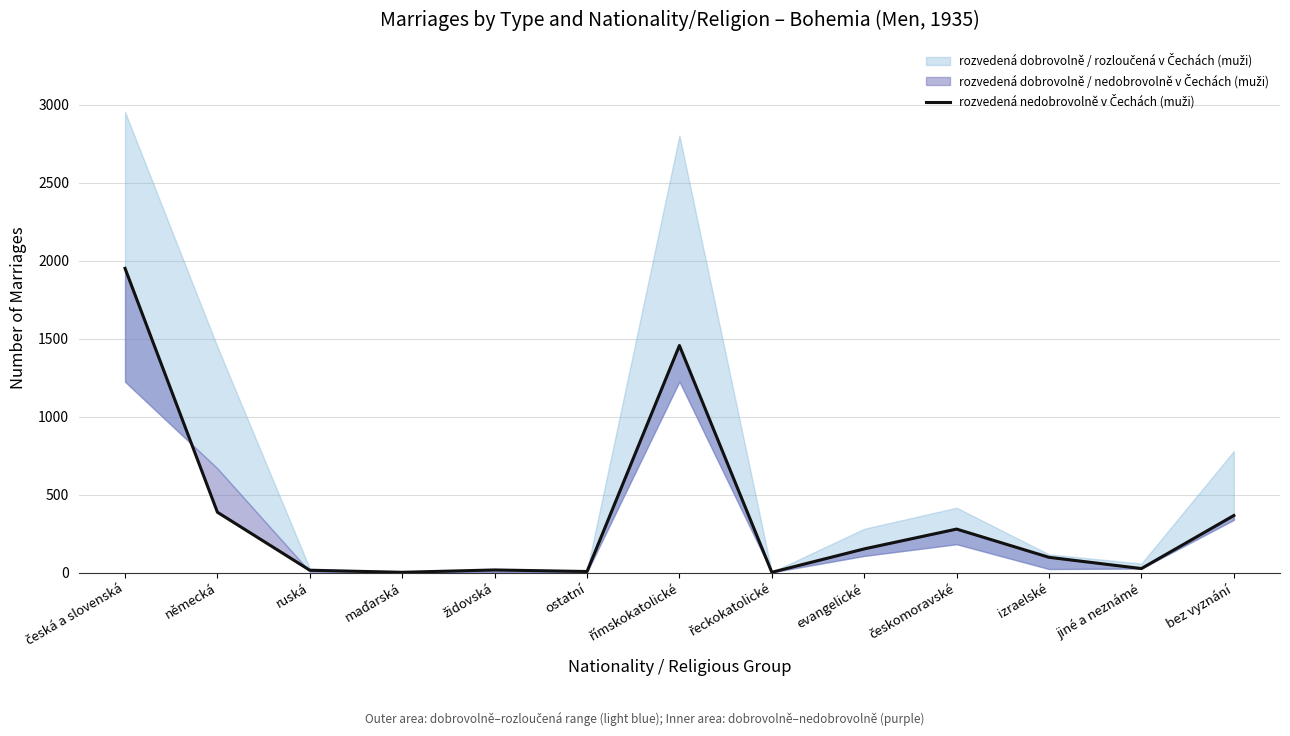

The value at evangelické is 152. True or false?

True